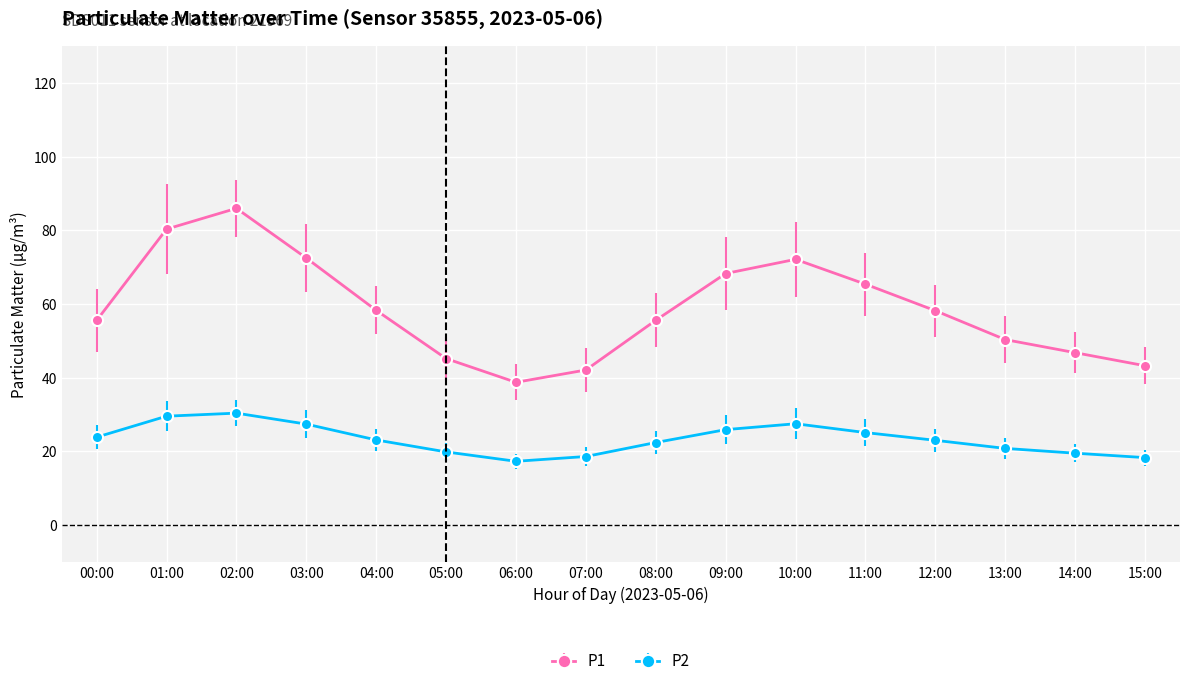

What is the sum of the P2 values at 00:00 and 11:00?

49.0